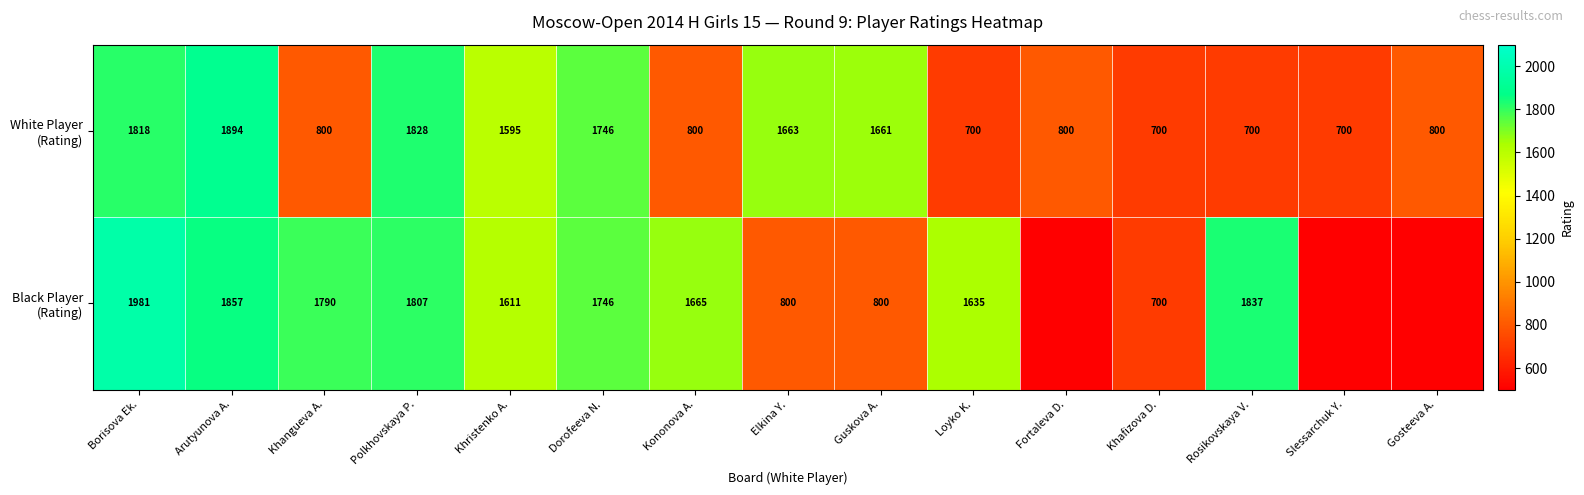

What is the difference between the highest and lowest values at Khangueva A.?

990